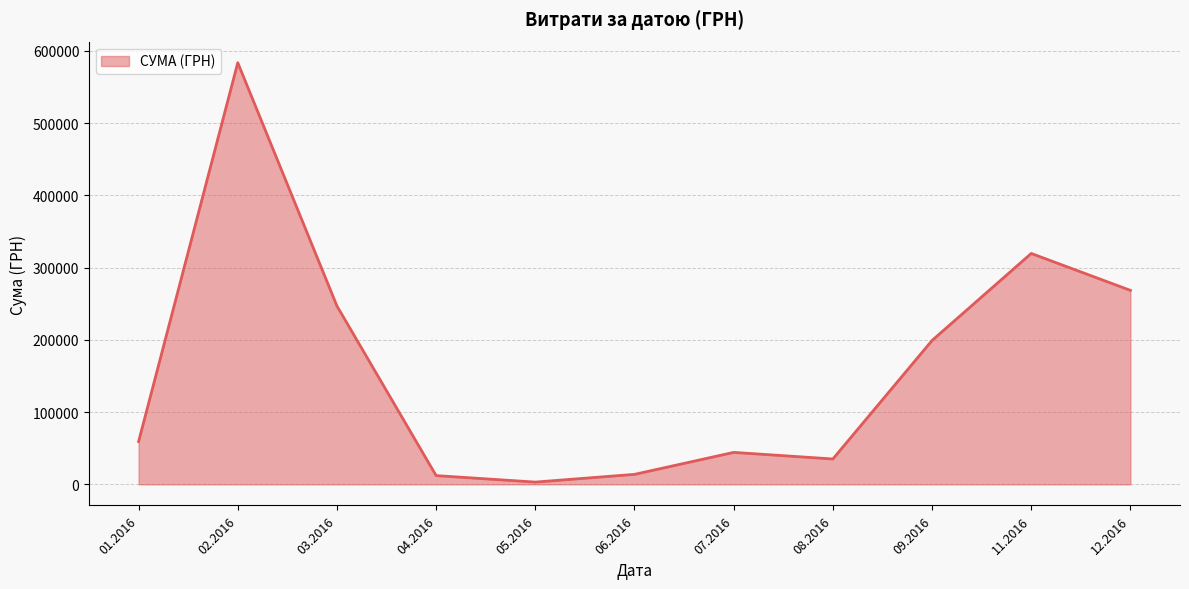

Between 07.2016 and 06.2016, which is larger?

07.2016